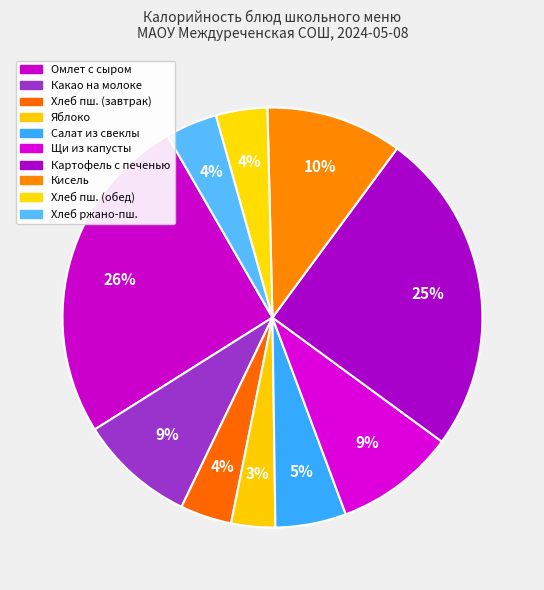

Count the number of slices in the pie.

10